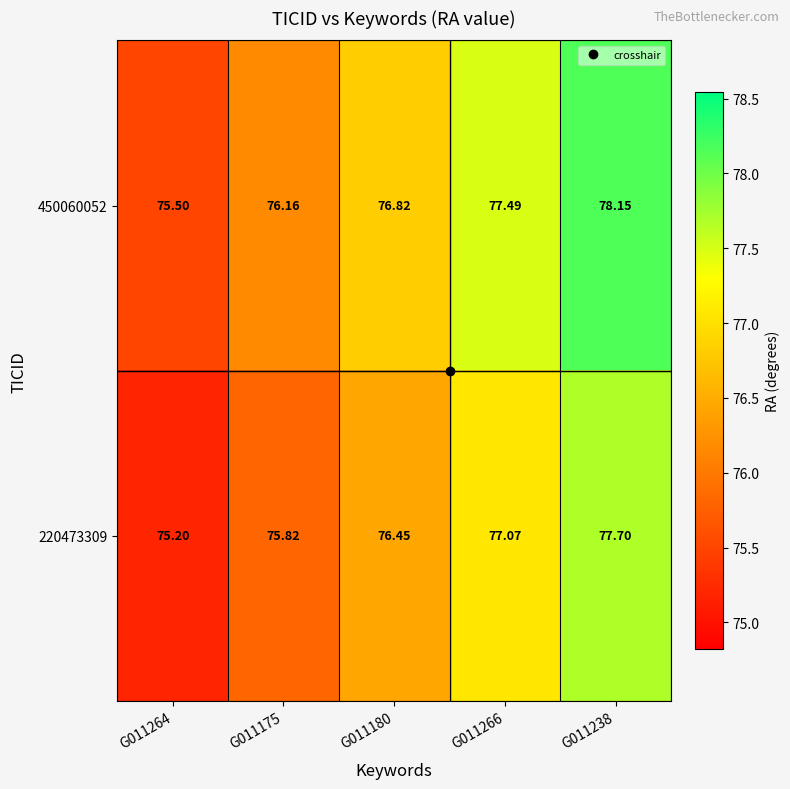

Is the value of 450060052 at G011266 greater than the value of 220473309 at G011175?

Yes